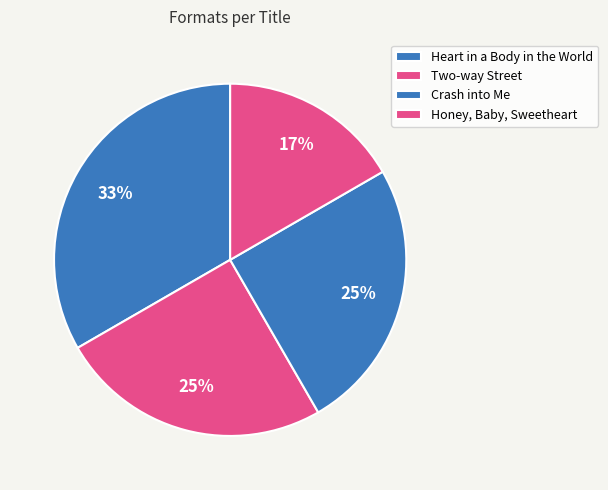

What percentage is NOT represented by Two-way Street?

75.0%